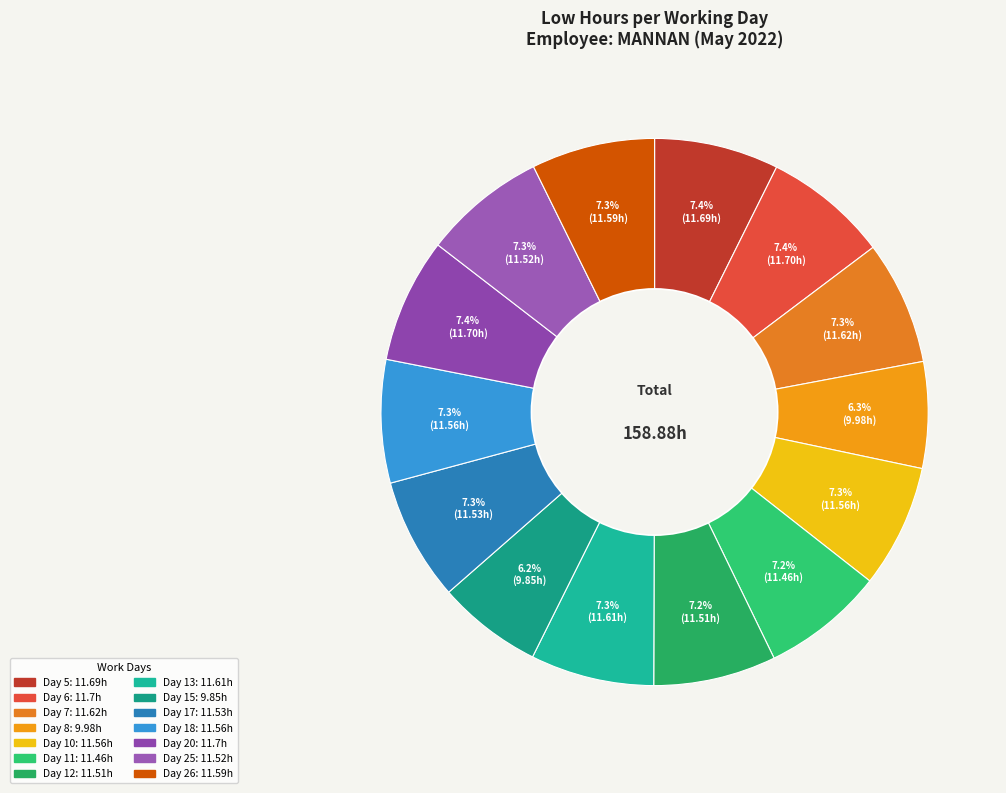

Which category has the biggest portion of the pie?

Day 6